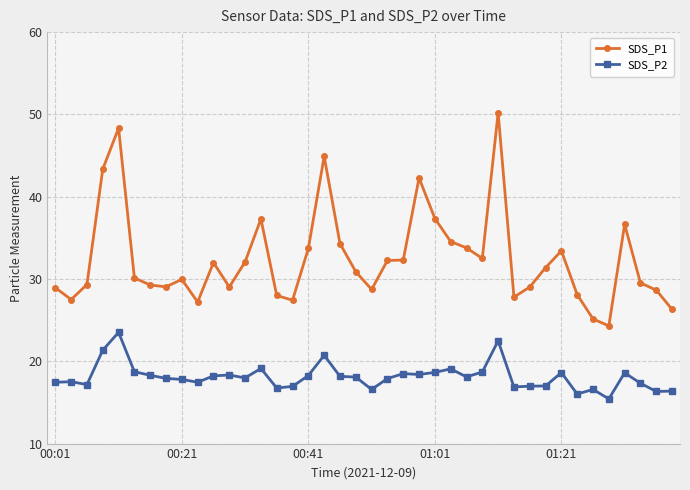

True or false: SDS_P2 and SDS_P1 intersect in this chart.

False